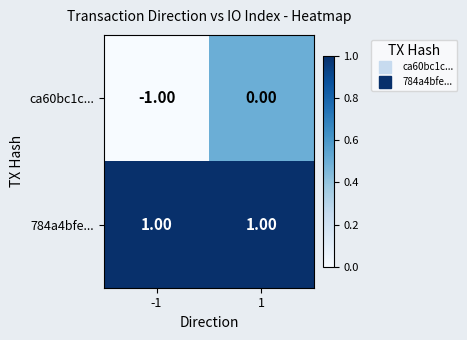

Which label corresponds to the smallest value in the chart?

-1